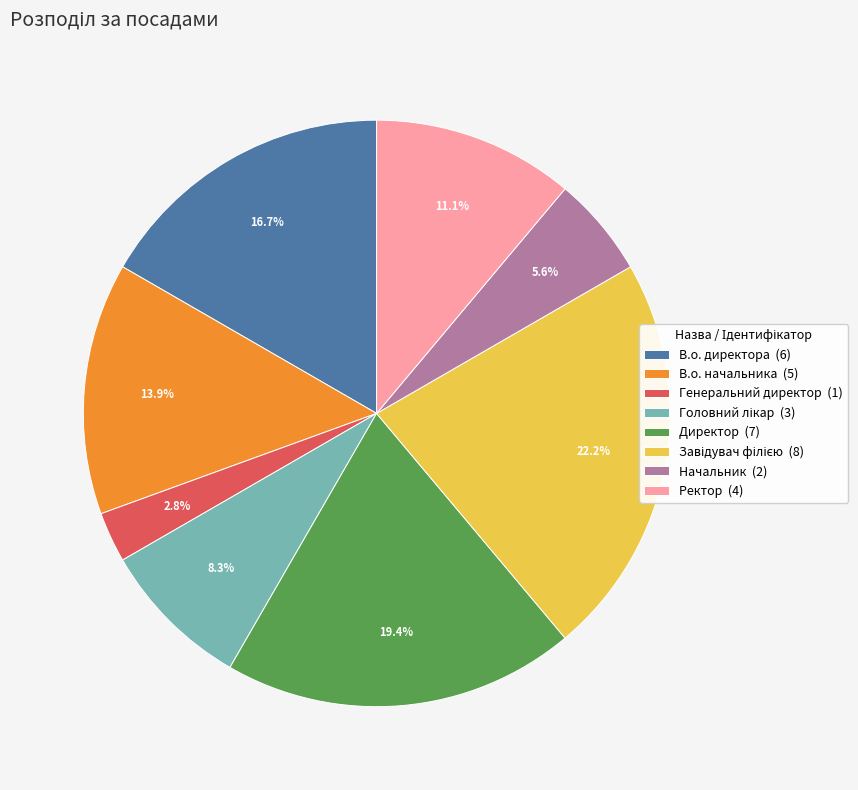

To the nearest percent, what percentage of the pie is Начальник?

6%